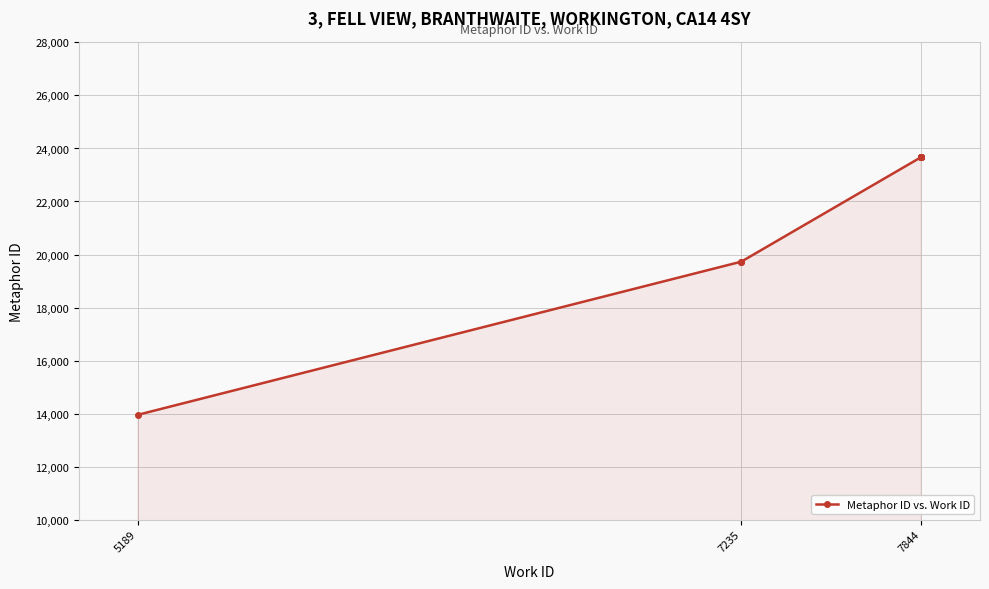

Is it true that the value at 5189 is 13953?

True